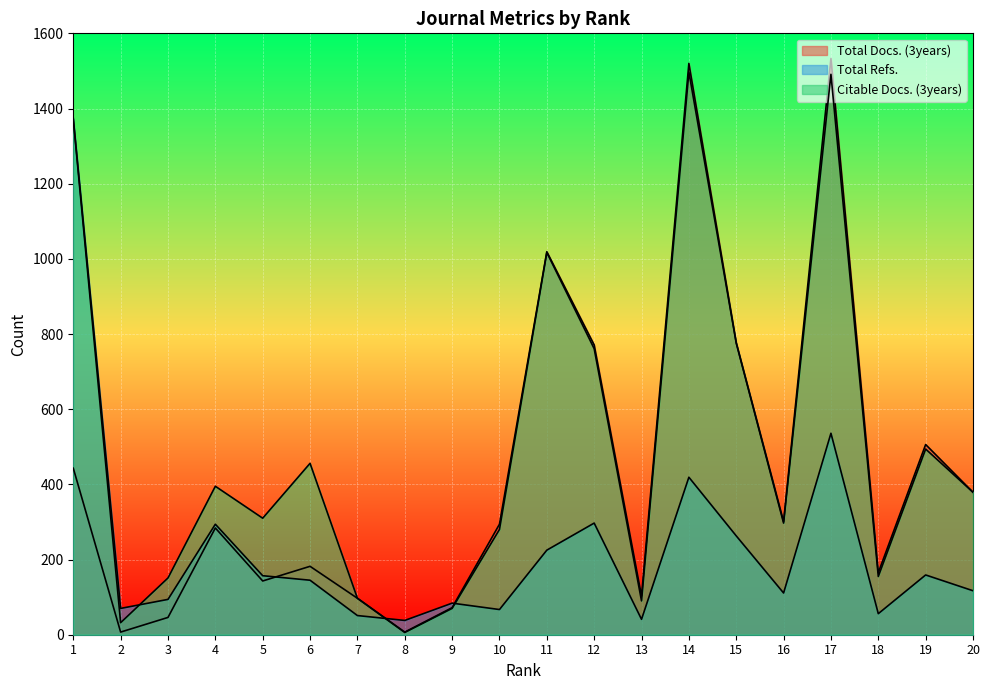

True or false: Total Refs. and Total Docs. (3years) intersect in this chart.

True